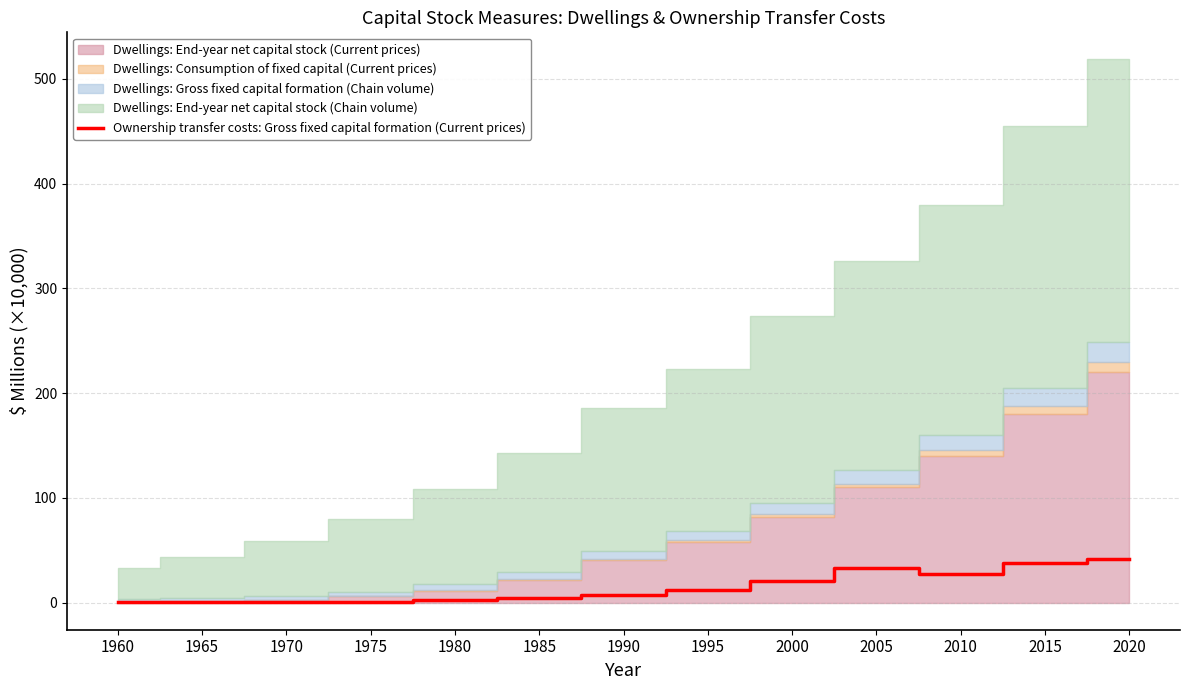

Does the chart have visible grid lines?

Yes